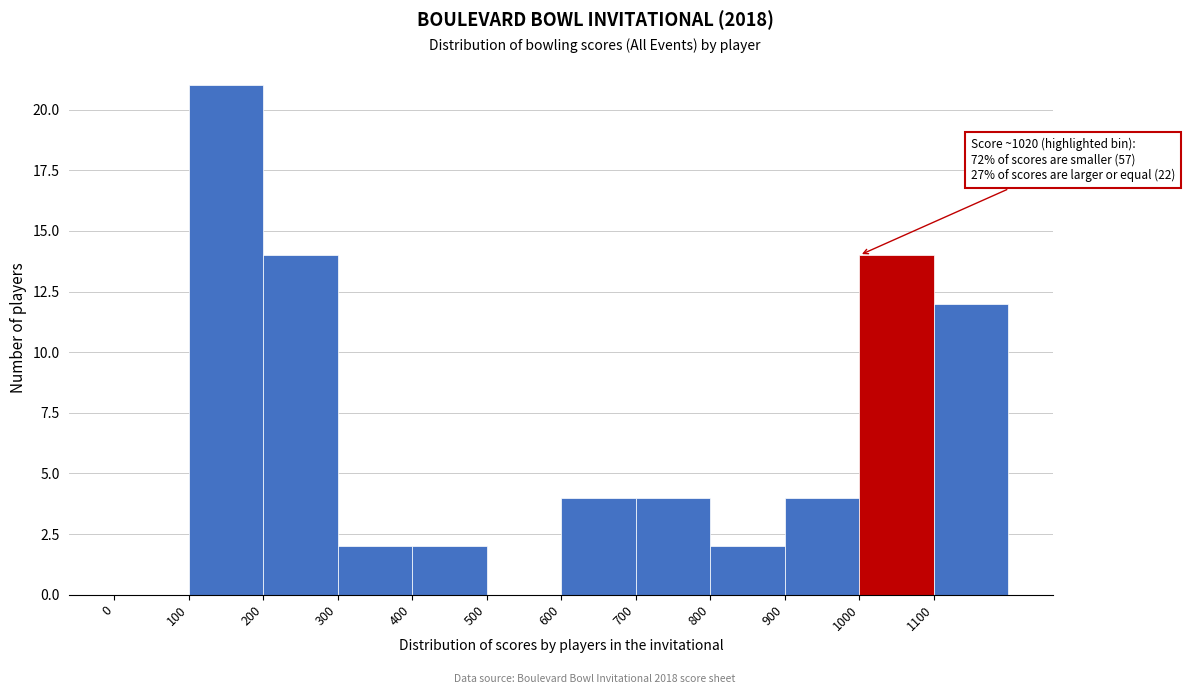

Which range on the x-axis has the tallest bar?

100 to 200